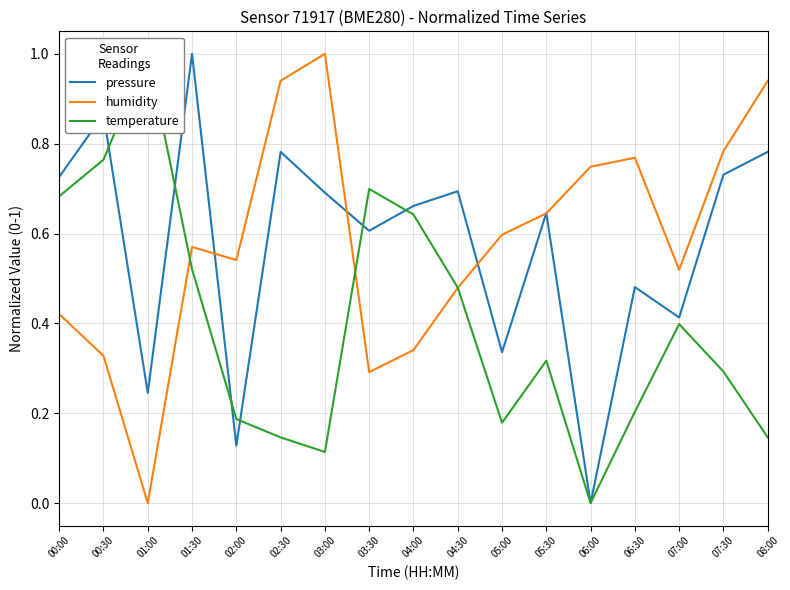

True or false: temperature has a value of 0.3 at 02:00.

False